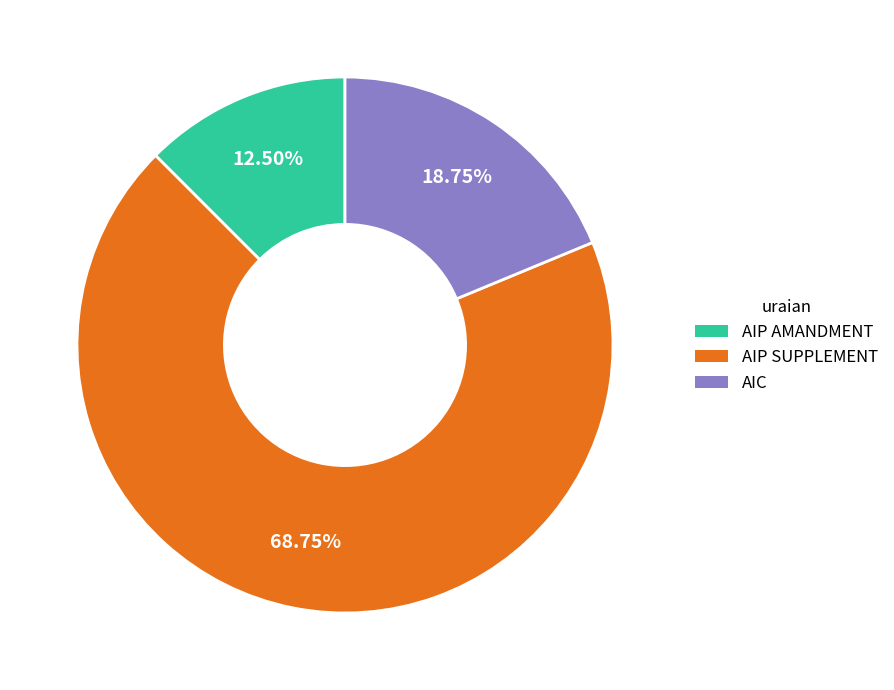

Is the sum of AIC and AIP AMANDMENT greater than half?

No